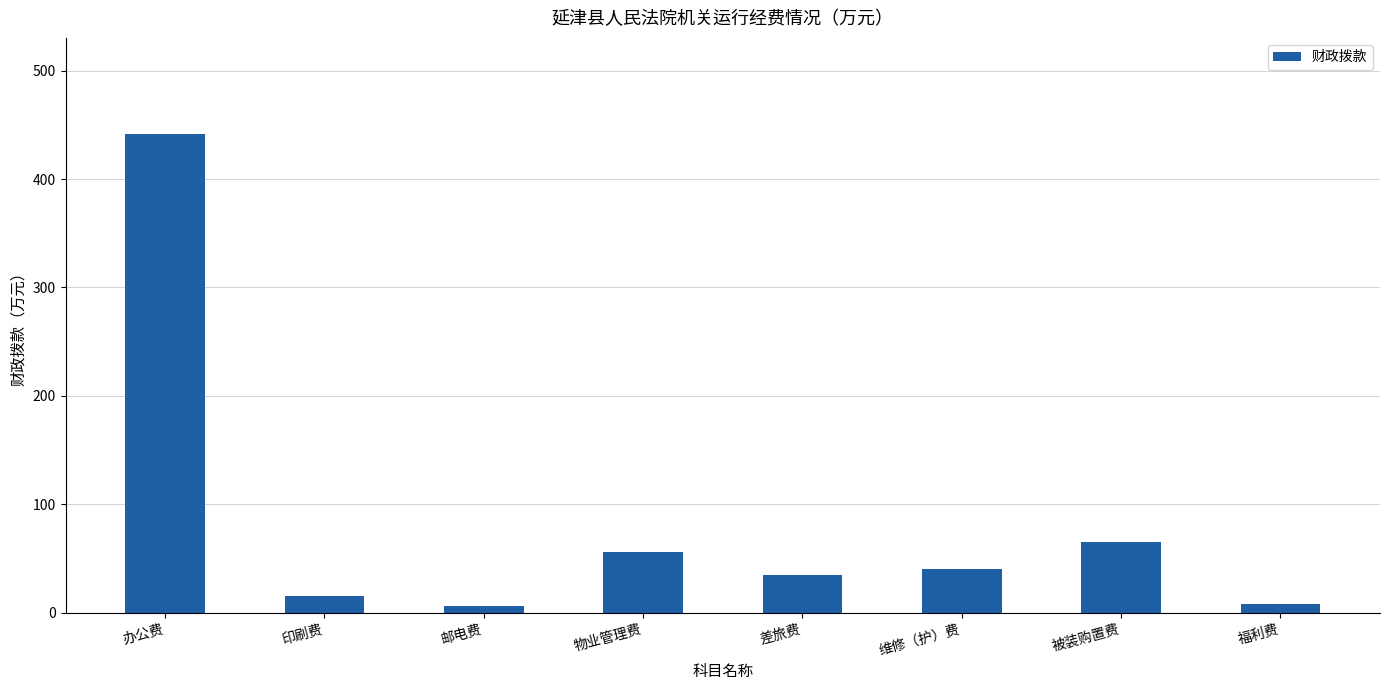

How many data points does each series have?

8